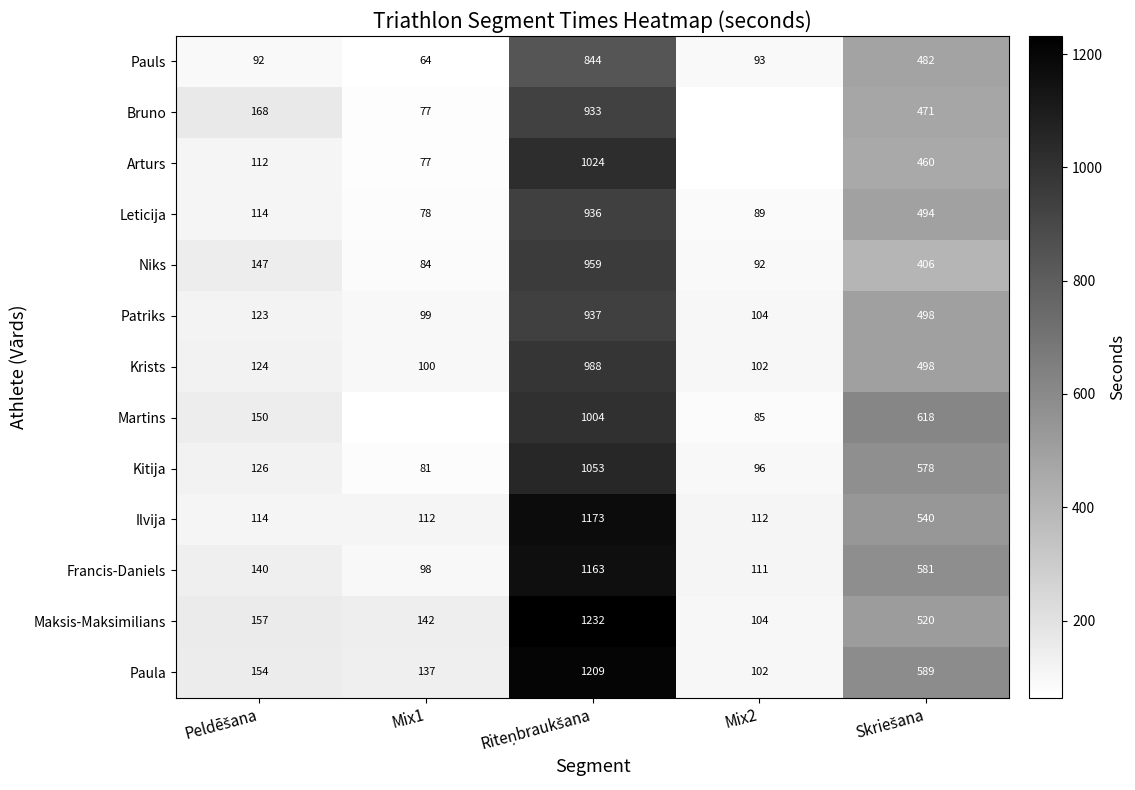

What is the difference between the maximum and minimum values in the Krists series?

888